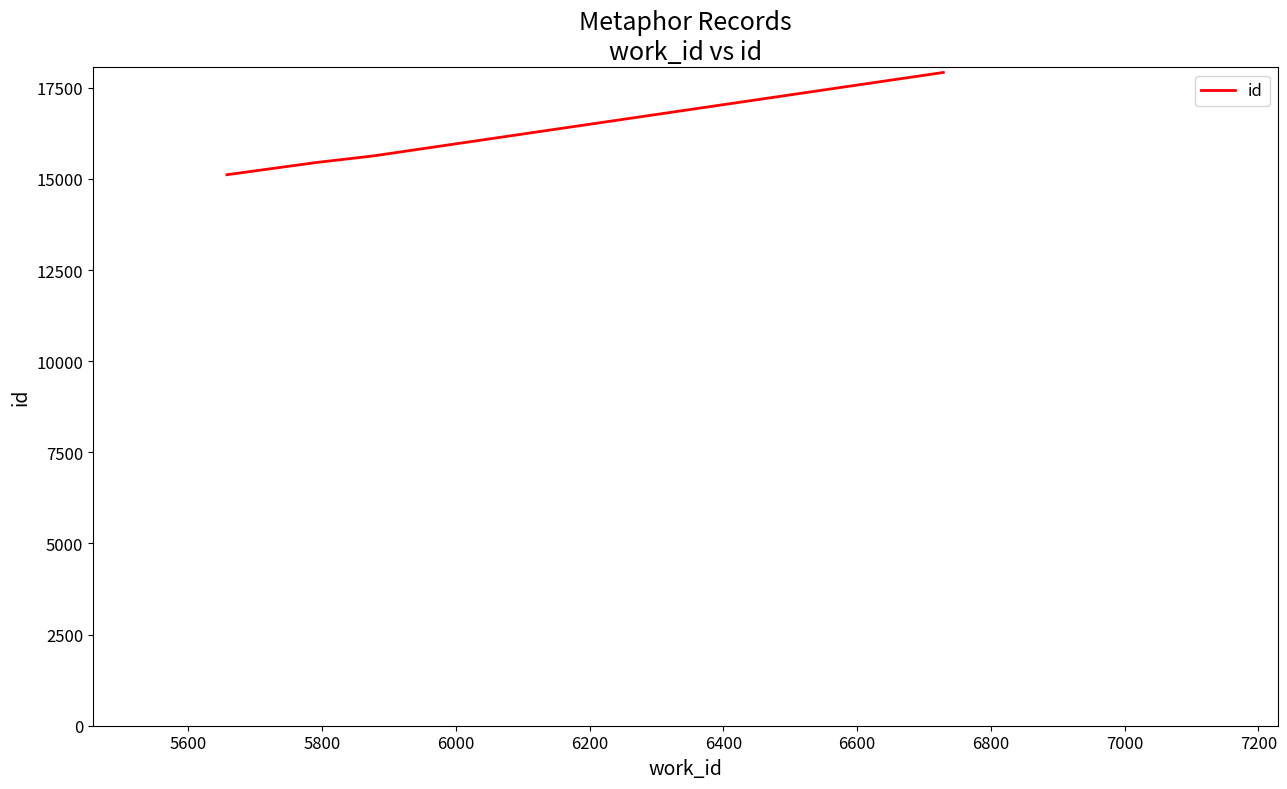

What is the sum of all values?

64110